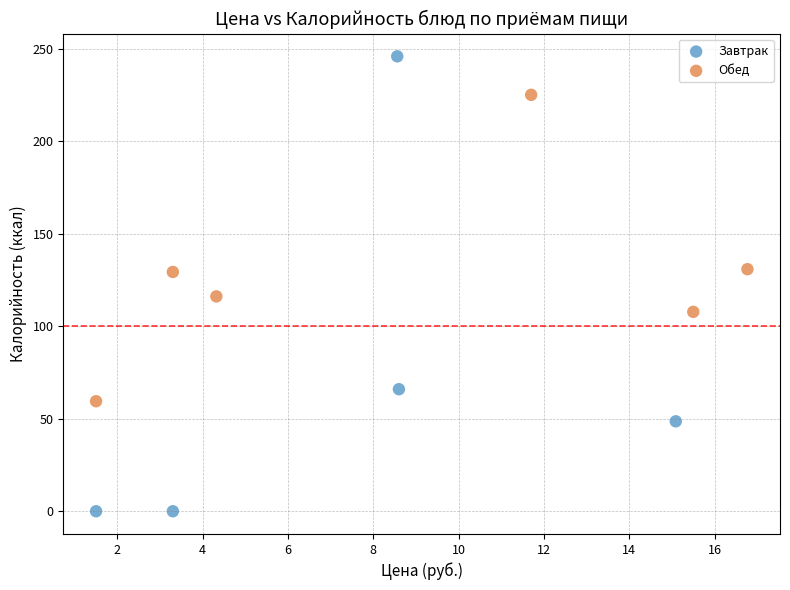

What are all the series names shown in the legend?

Завтрак, Обед